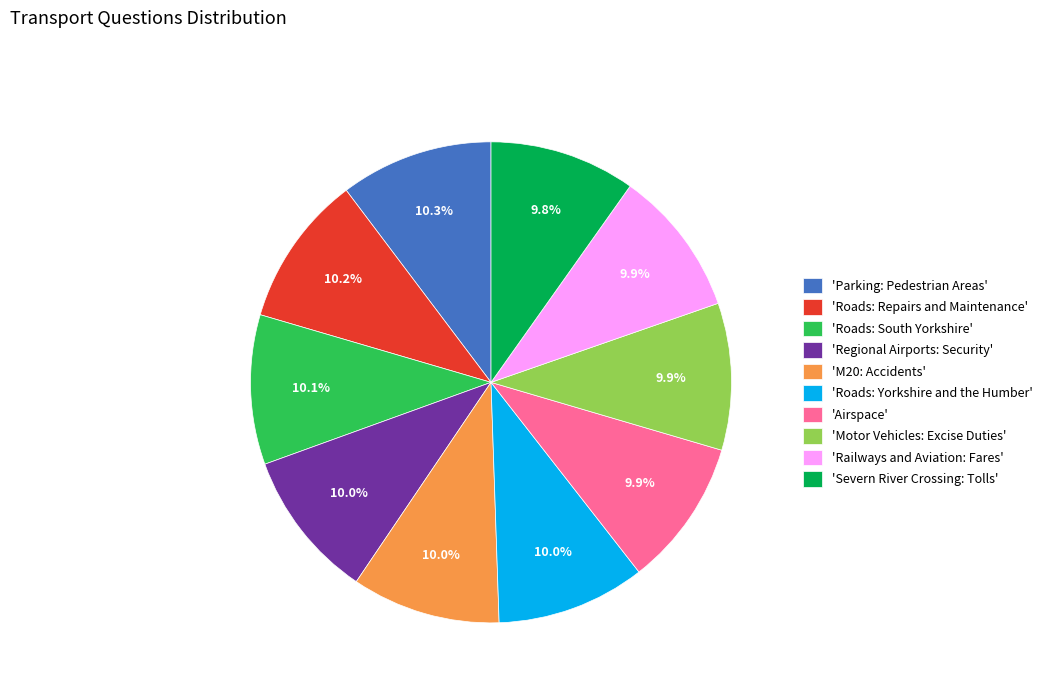

Approximately how many times larger is the value at 'Railways and Aviation: Fares' compared to 'Roads: Yorkshire and the Humber'?

1.0